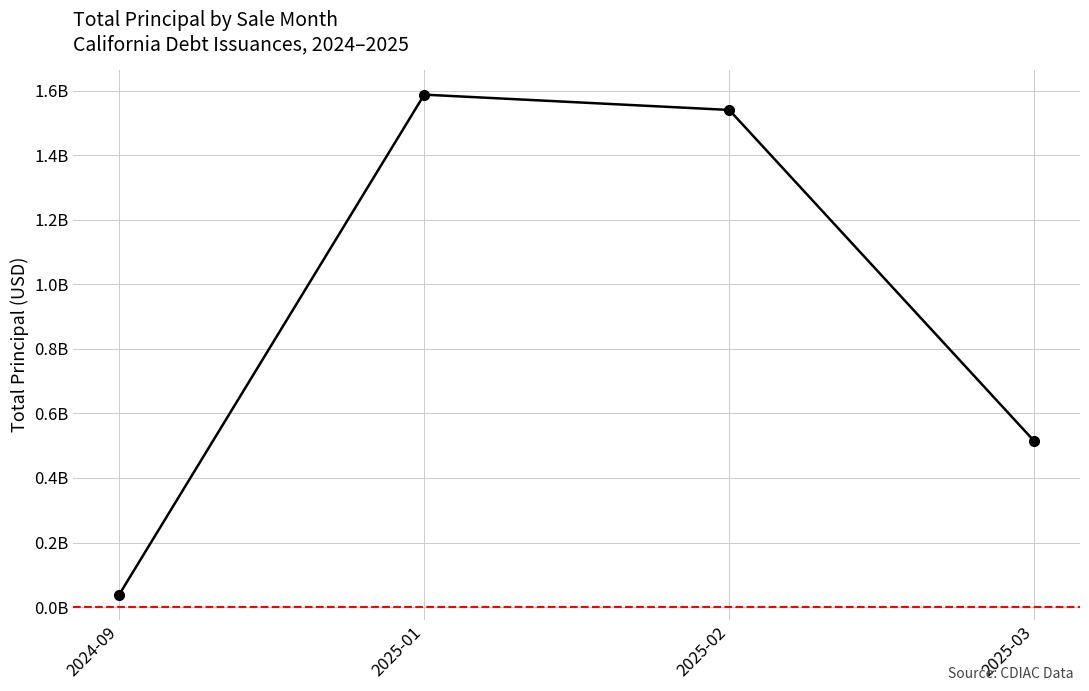

Which label corresponds to the largest value in the chart?

2025-01